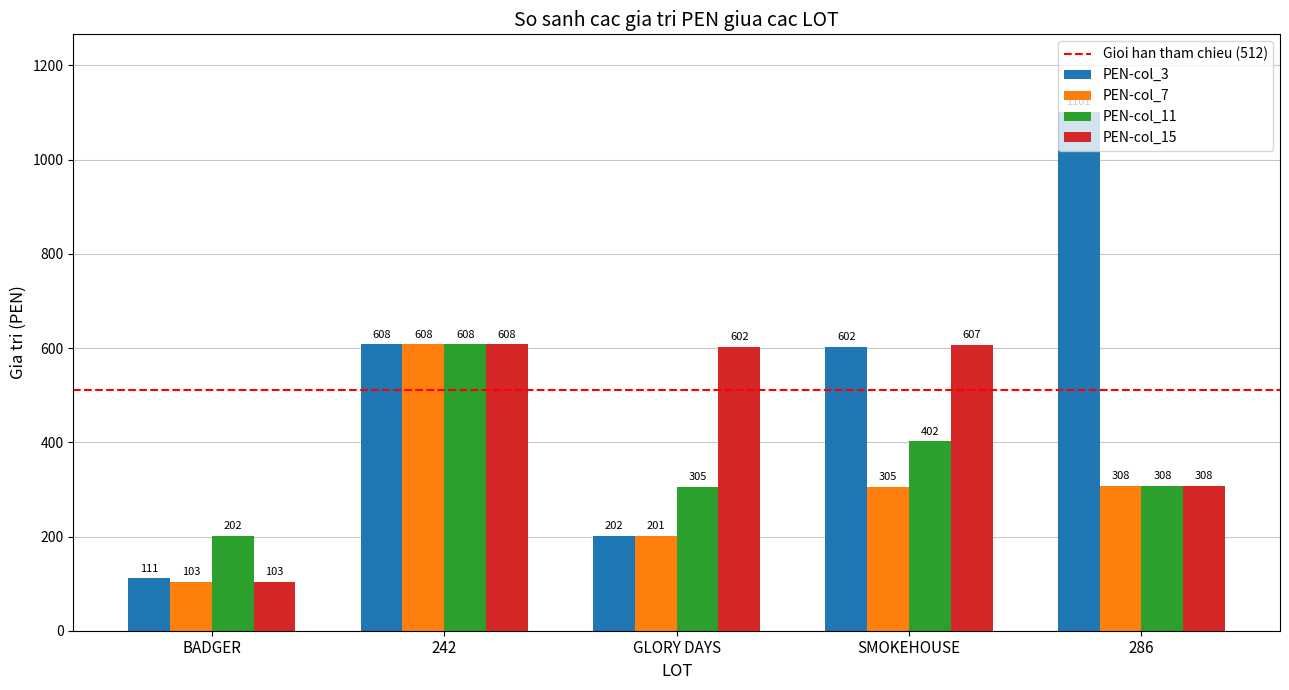

True or false: PEN-col_7 has a value of 608 at 242.

True